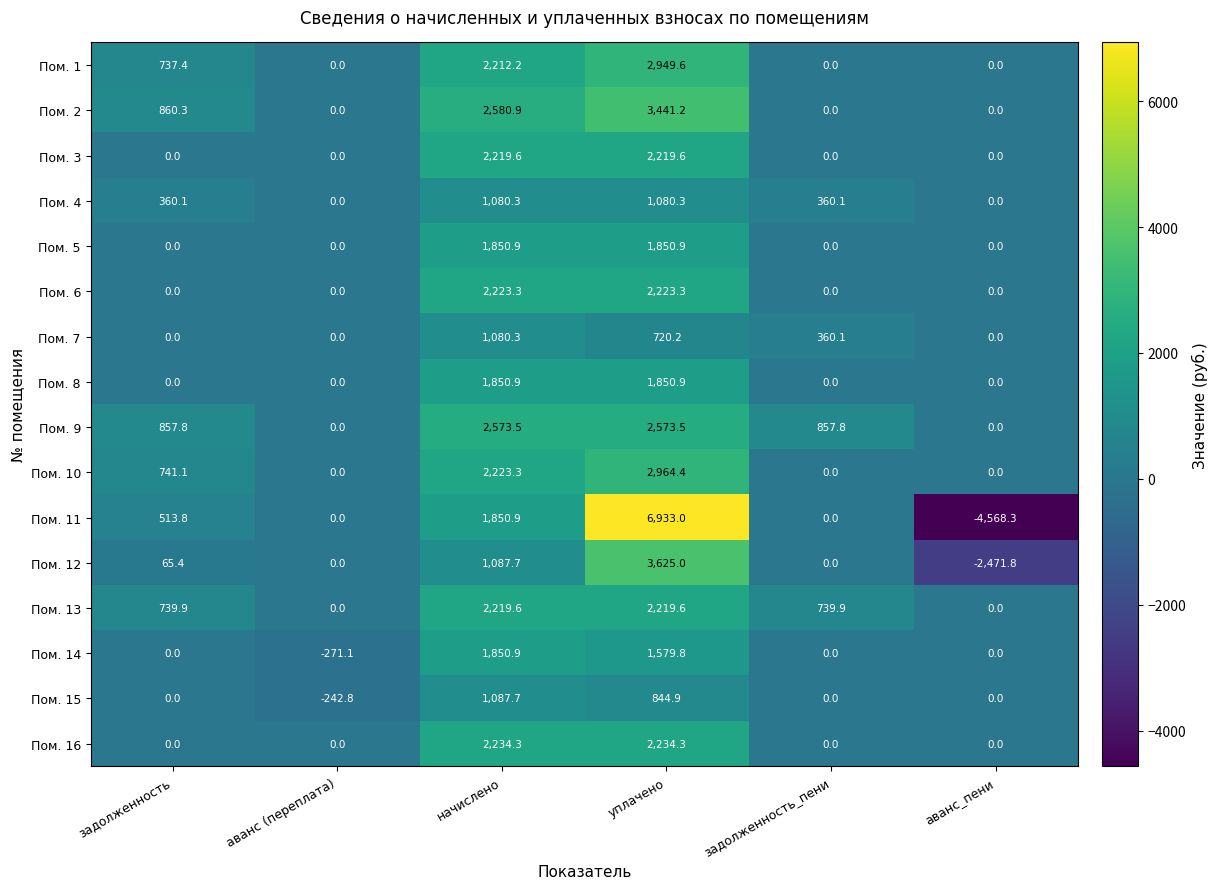

Which label corresponds to the smallest value in the chart?

аванс_пени